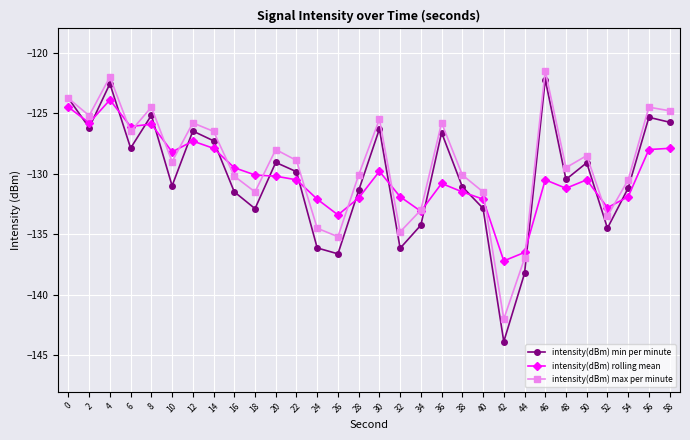

What is the sum of all intensity(dBm) rolling mean values?

-3903.1